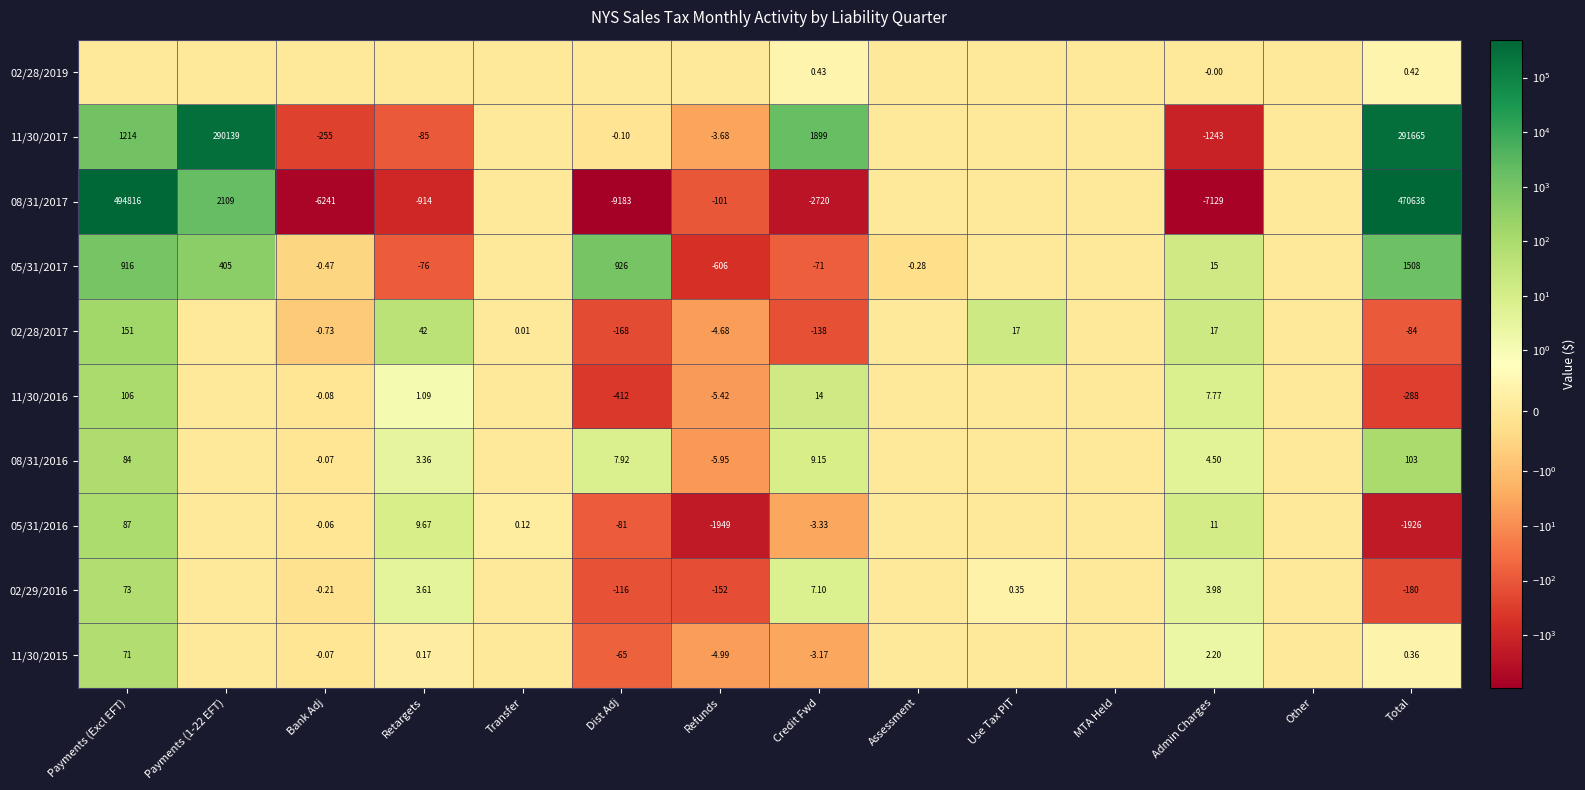

Which has a higher value, Total or Retargets?

Total